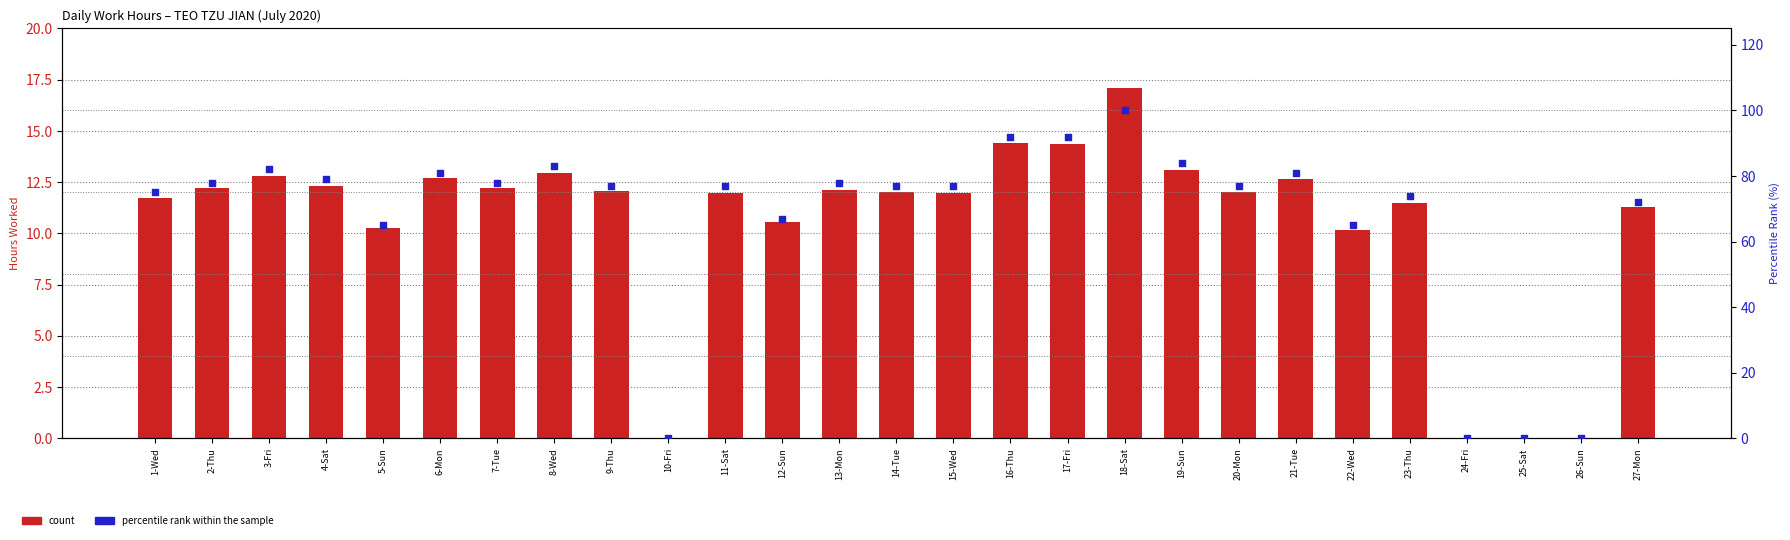

At which category is the sum across all series the highest?

18-Sat